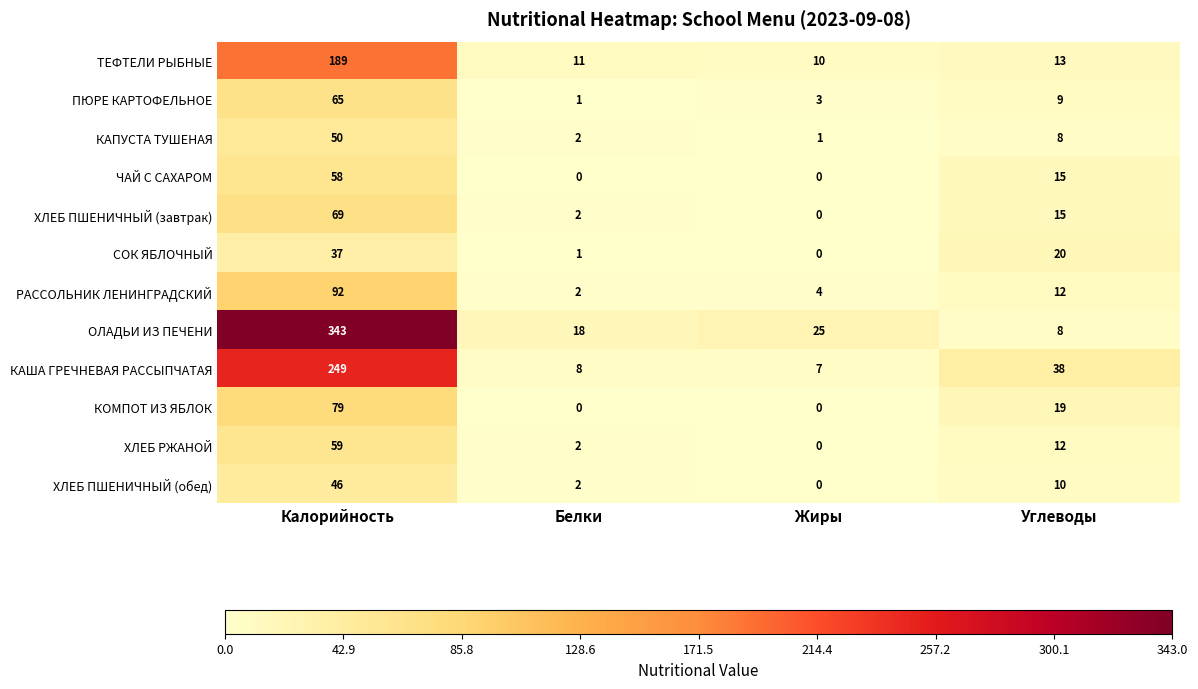

Which series has the largest total across all categories?

ОЛАДЬИ ИЗ ПЕЧЕНИ